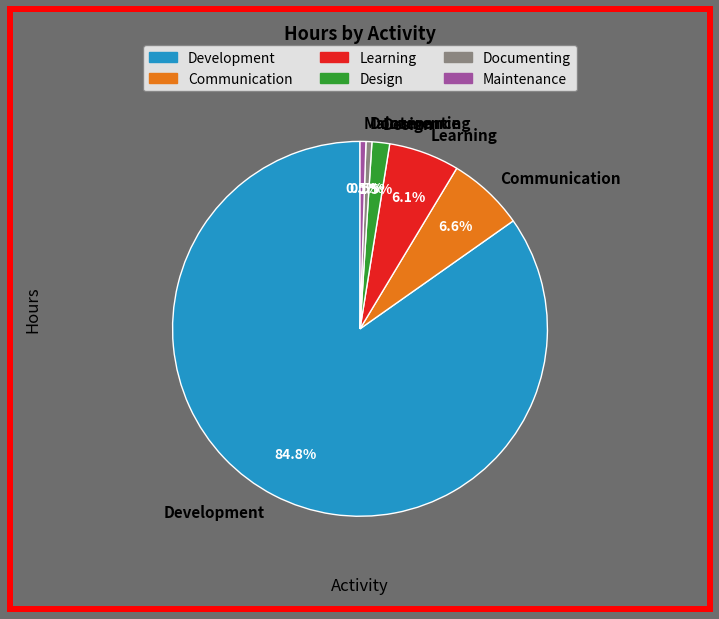

Is there a majority slice in this chart?

Yes